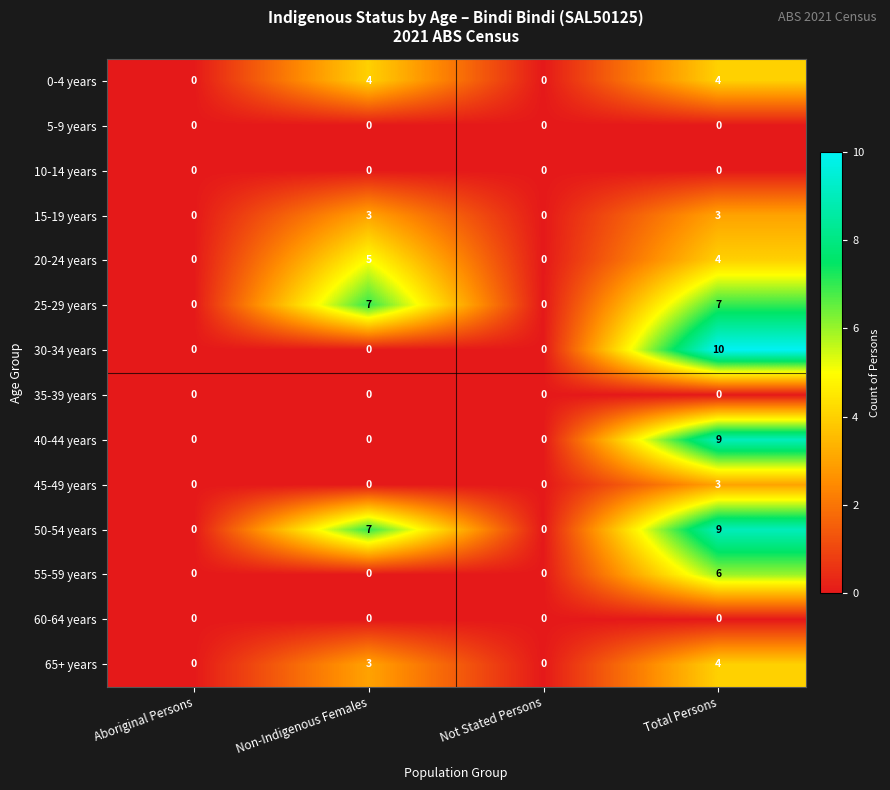

The 30-34 years series shows 3 at Total Persons. True or false?

False